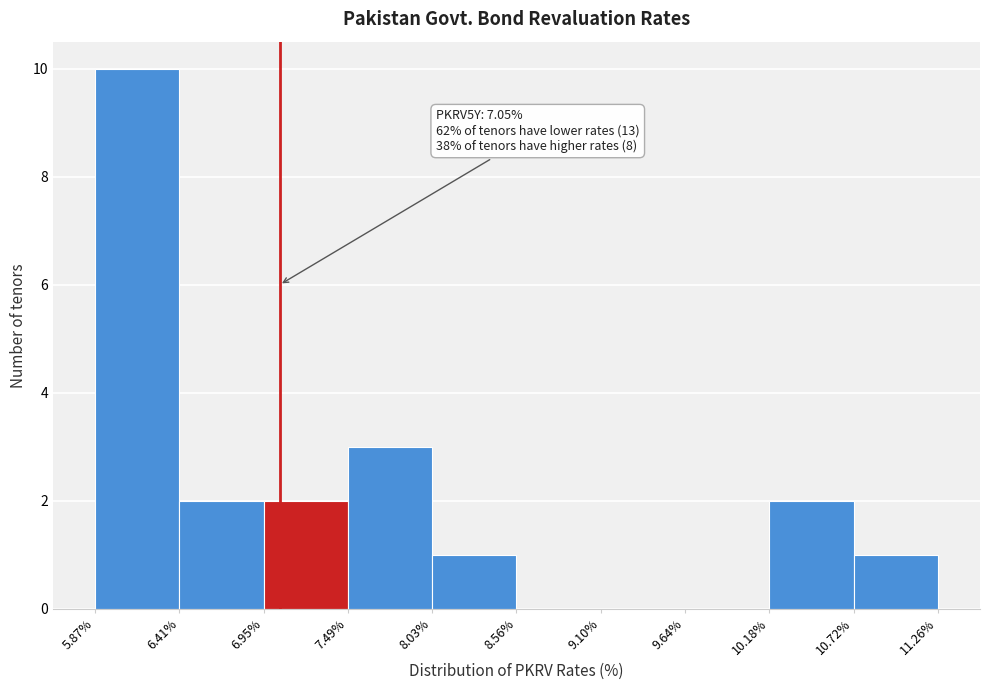

Over which range of the x-axis is the bar tallest?

5.87% to 6.41%